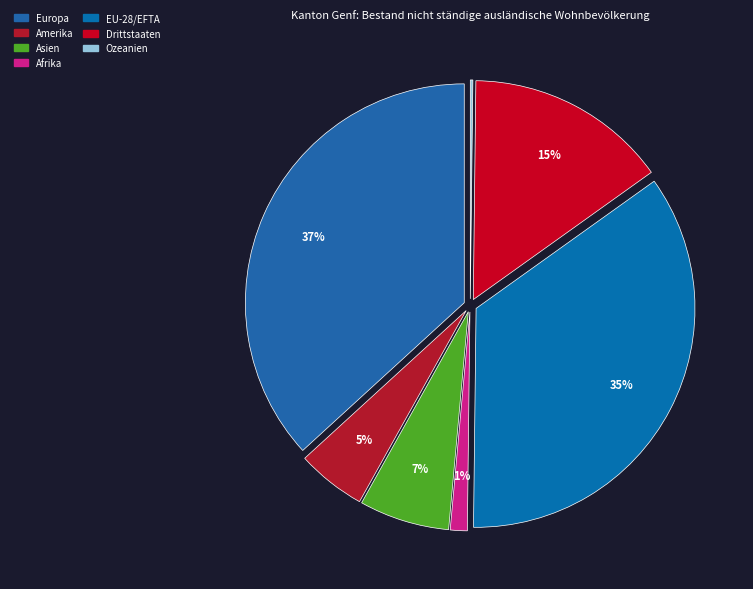

To the nearest percent, what portion does Asien represent?

7%